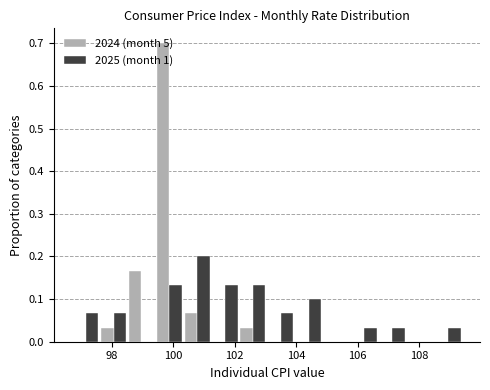

Reading left to right, transcribe this chart: for each range on the x-axis, give the height of each series' bar. Neither the bar edges nor the heights are printed on the chart, so give them approximately, as read against the axes.

96.8 to 97.6: 2024 (month 5)=0	2025 (month 1)=0.07
97.6 to 98.6: 2024 (month 5)=0.03	2025 (month 1)=0.07
98.6 to 99.4: 2024 (month 5)=0.17	2025 (month 1)=0
99.4 to 100.4: 2024 (month 5)=0.70	2025 (month 1)=0.13
100.4 to 101.2: 2024 (month 5)=0.07	2025 (month 1)=0.20
101.2 to 102.2: 2024 (month 5)=0	2025 (month 1)=0.13
102.2 to 103.0: 2024 (month 5)=0.03	2025 (month 1)=0.13
103.0 to 104.0: 2024 (month 5)=0	2025 (month 1)=0.07
104.0 to 104.8: 2024 (month 5)=0	2025 (month 1)=0.10
104.8 to 105.8: 2024 (month 5)=0	2025 (month 1)=0
105.8 to 106.6: 2024 (month 5)=0	2025 (month 1)=0.03
106.6 to 107.6: 2024 (month 5)=0	2025 (month 1)=0.03
107.6 to 108.4: 2024 (month 5)=0	2025 (month 1)=0
108.4 to 109.4: 2024 (month 5)=0	2025 (month 1)=0.03